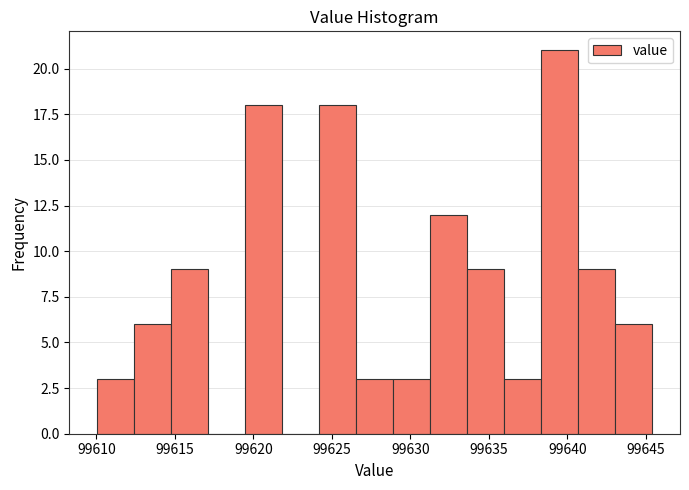

Over which range of the x-axis is the bar tallest?

99638.5 to 99640.5